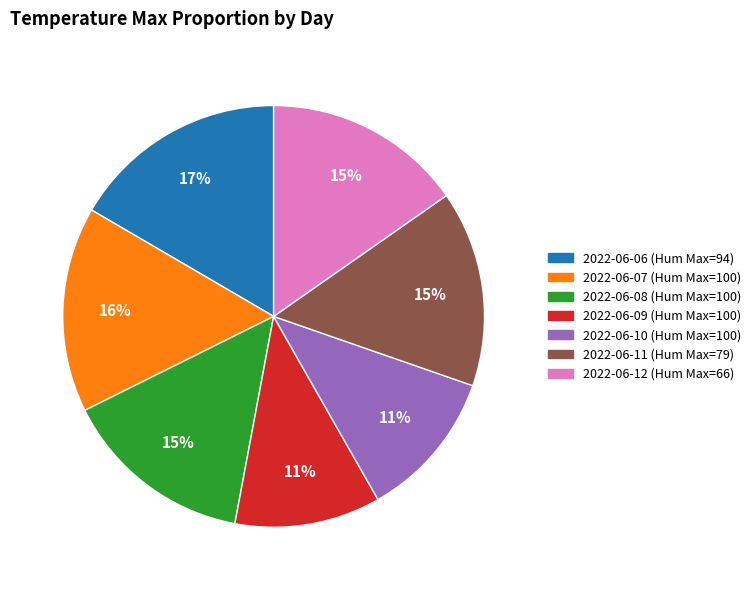

How many slices are in this pie chart?

7